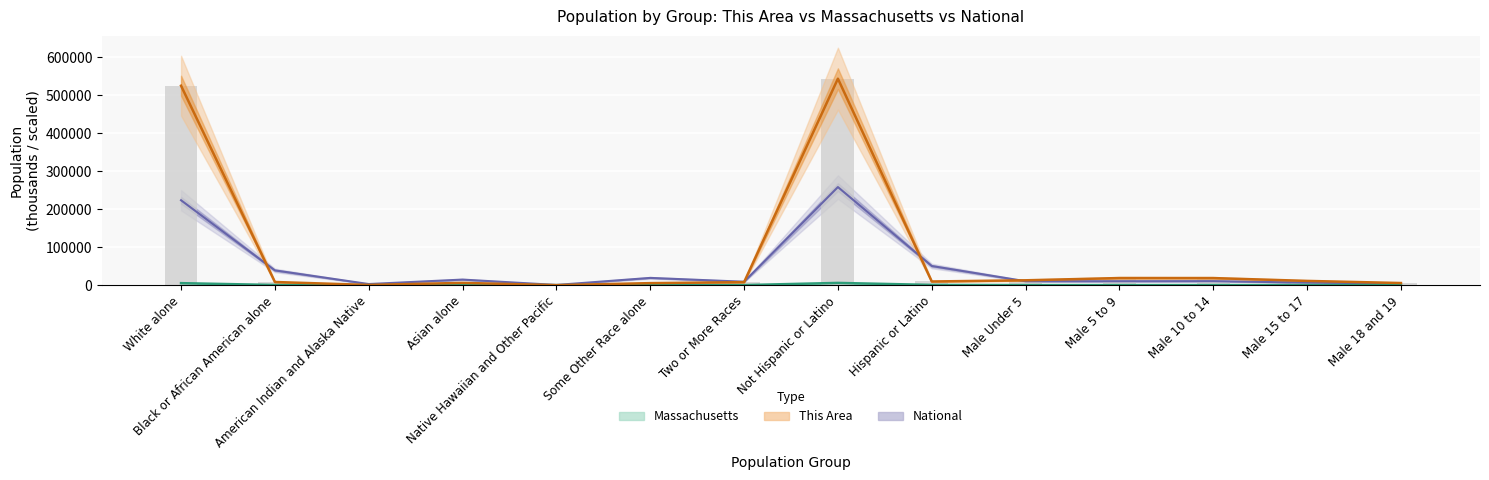

What is the difference between the values at Two or More Races and Male 5 to 9?

10800